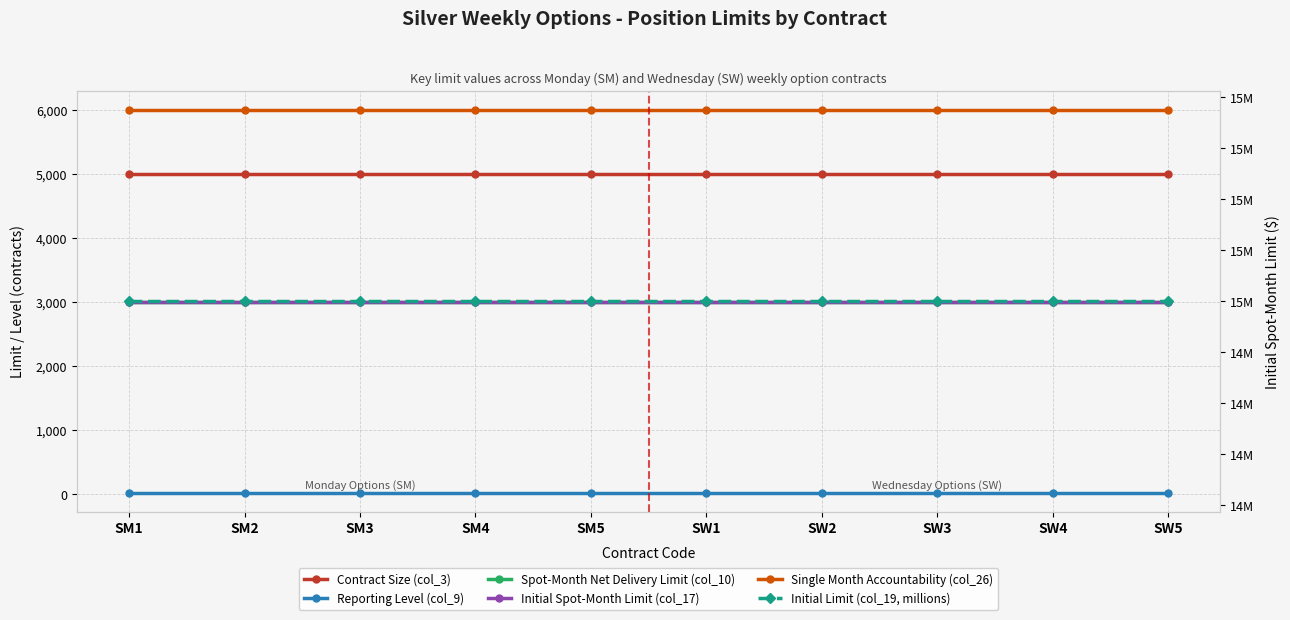

Which series changed the most between SM1 and SW1?

Contract Size (col_3)